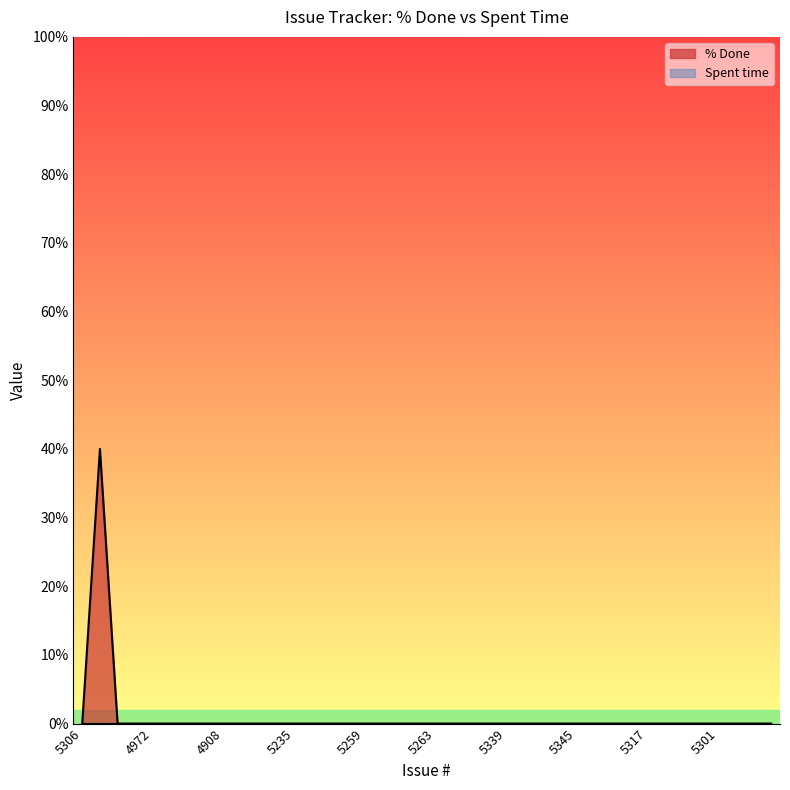

Does the chart have visible grid lines?

No